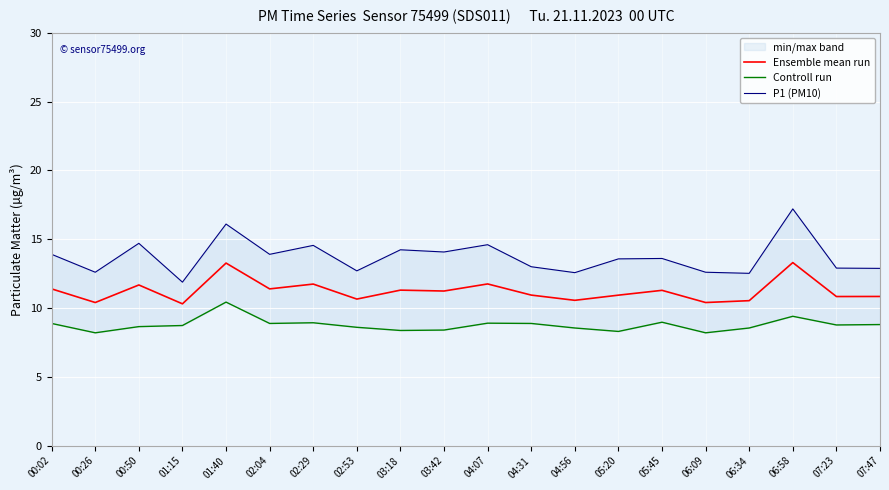

Rank the categories by Controll run value from highest to lowest.

01:40, 06:58, 05:45, 02:29, 04:07, 00:02, 02:04, 04:31, 07:47, 07:23, 01:15, 00:50, 02:53, 04:56, 06:34, 03:42, 03:18, 05:20, 00:26, 06:09